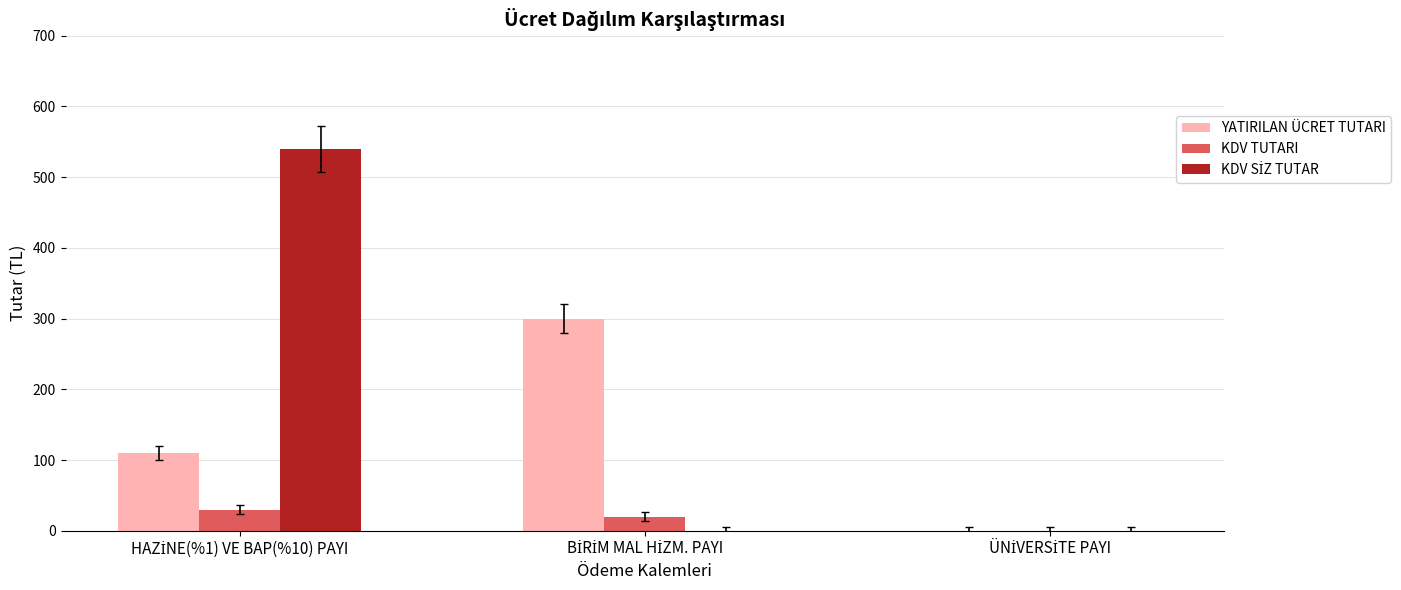

What is the maximum value shown in the chart?

540